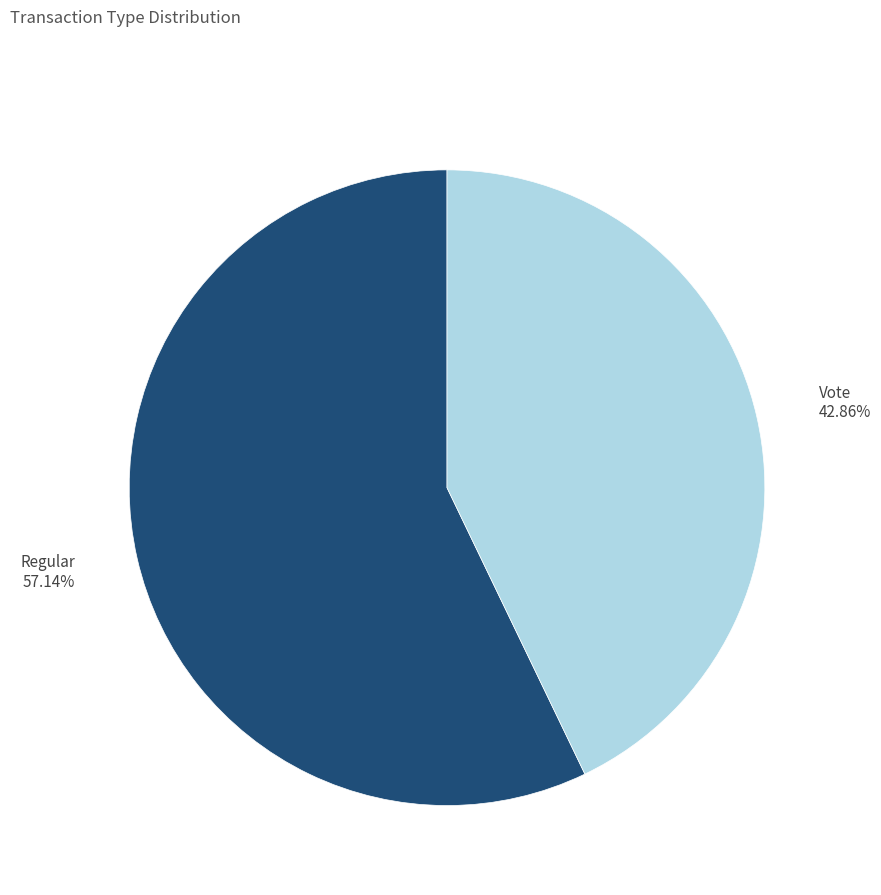

Is there any slice that represents more than half of the pie?

Yes